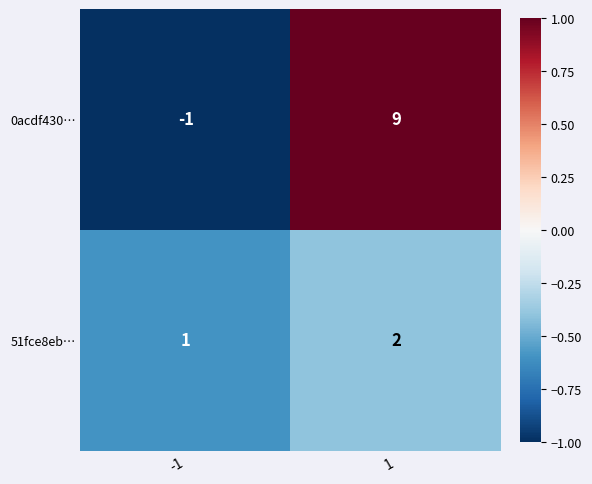

What is the difference between the highest and lowest values at 1?

7